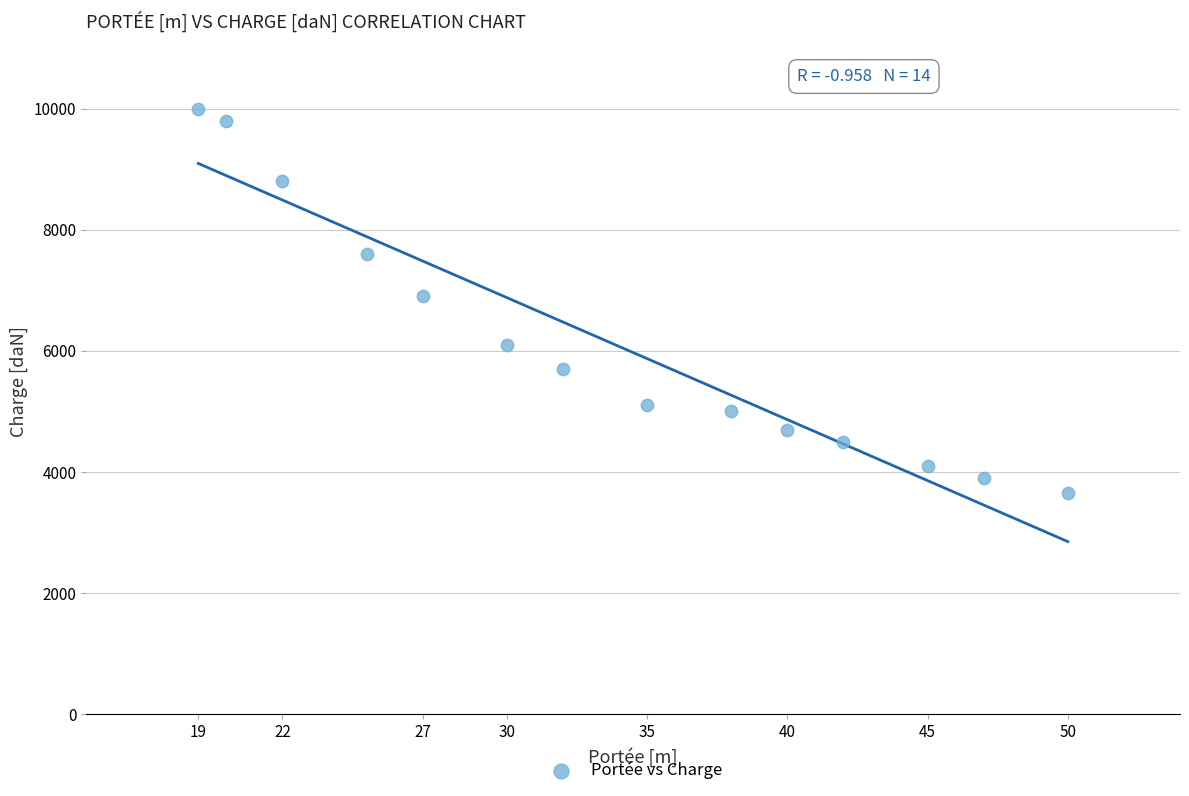

What is the range of Y values (max minus min)?

6350